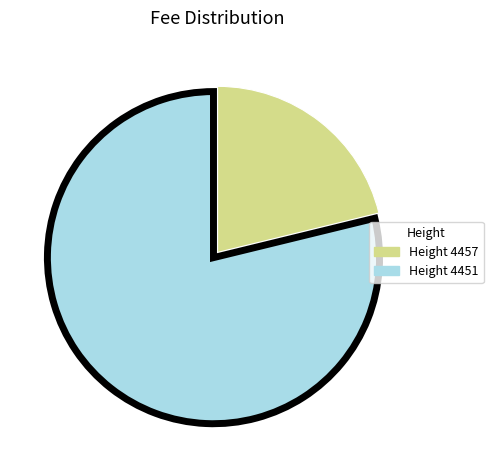

Does Height 4451 account for over 50% of the chart?

Yes